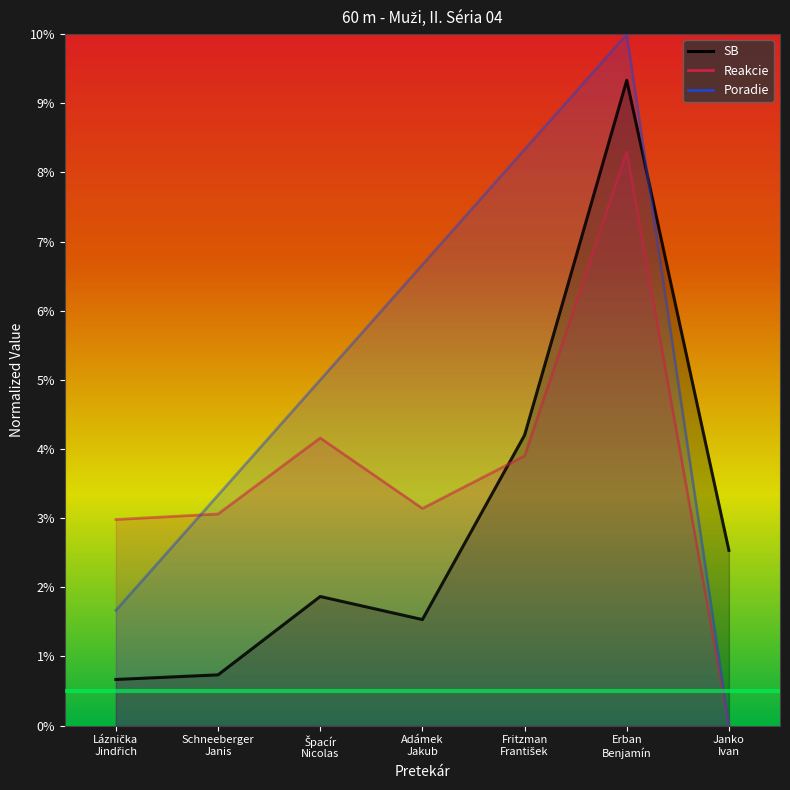

What position from the left is Láznička
Jindřich?

1